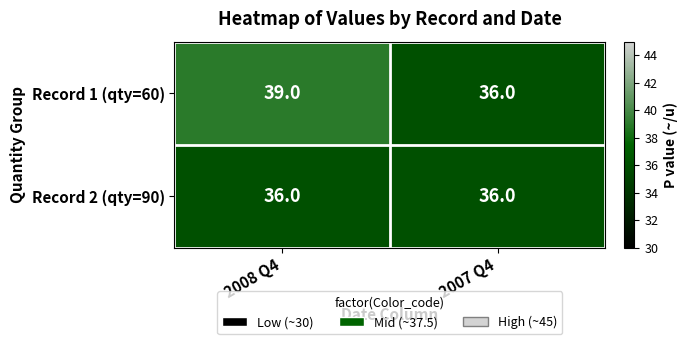

Which series has the largest total across all categories?

Record 1 (qty=60)